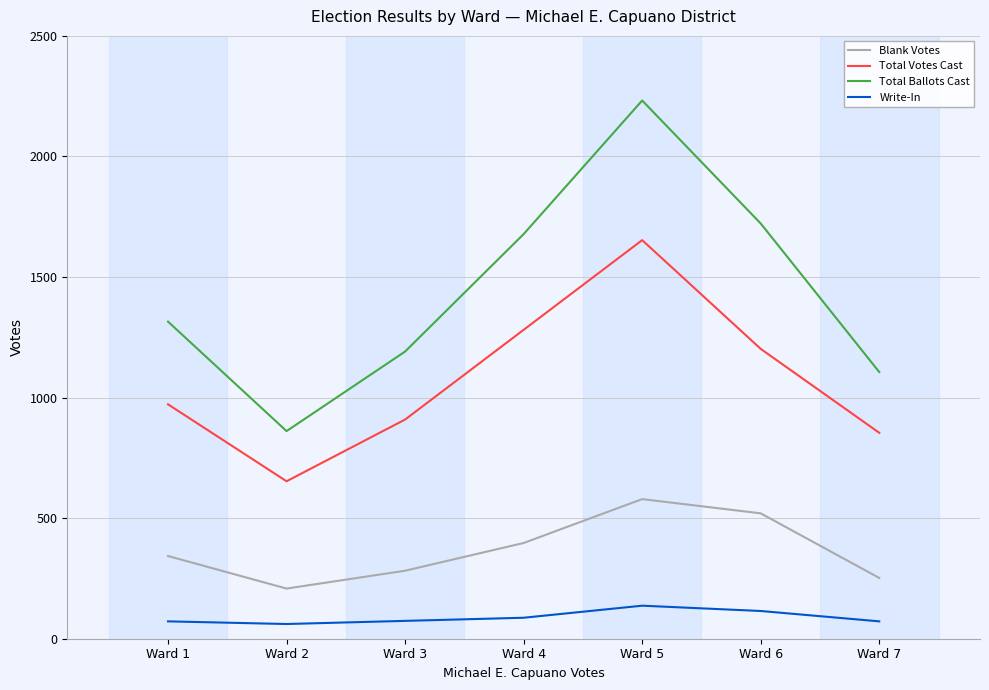

What is the maximum value shown in the chart?

2232